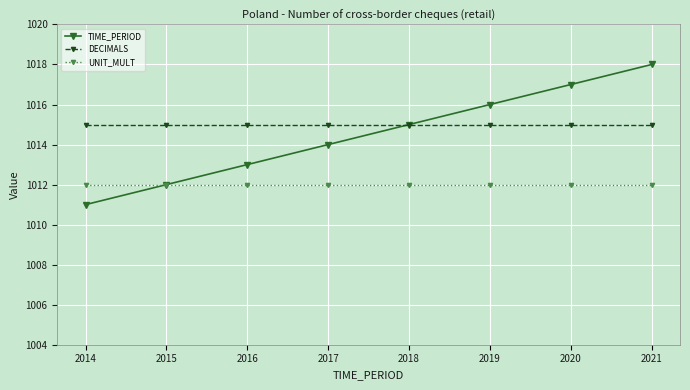

Count the number of categories in the chart.

8